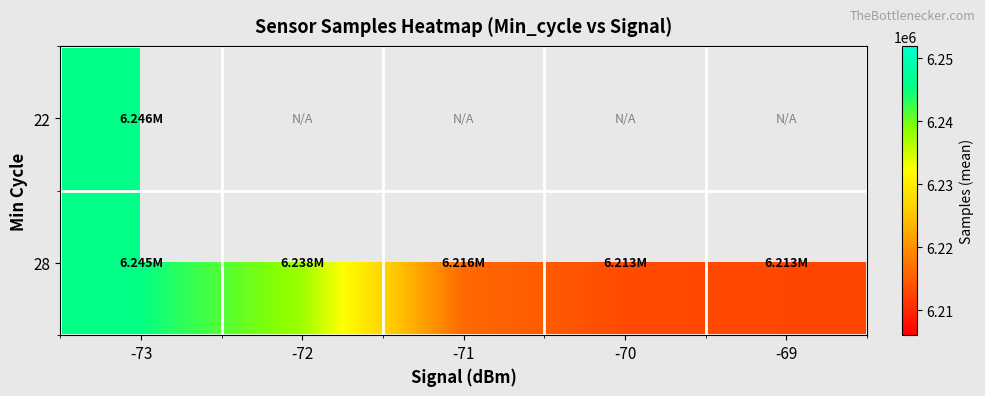

At how many categories does at least one series exceed 6217347?

2